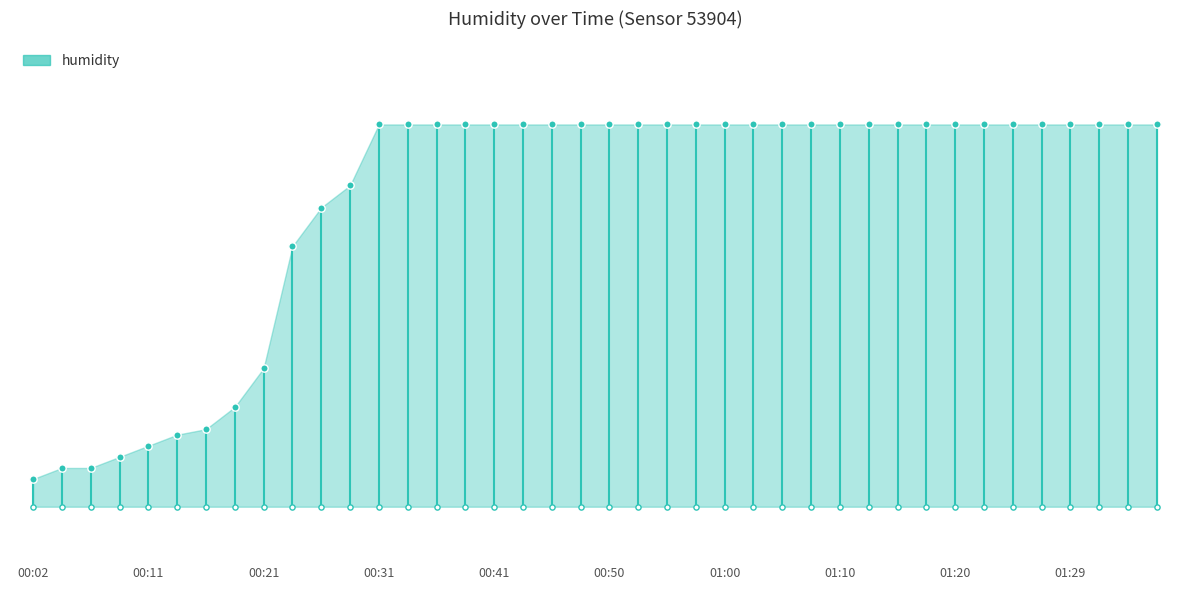

Which has a higher value, 01:07 or 00:45?

01:07